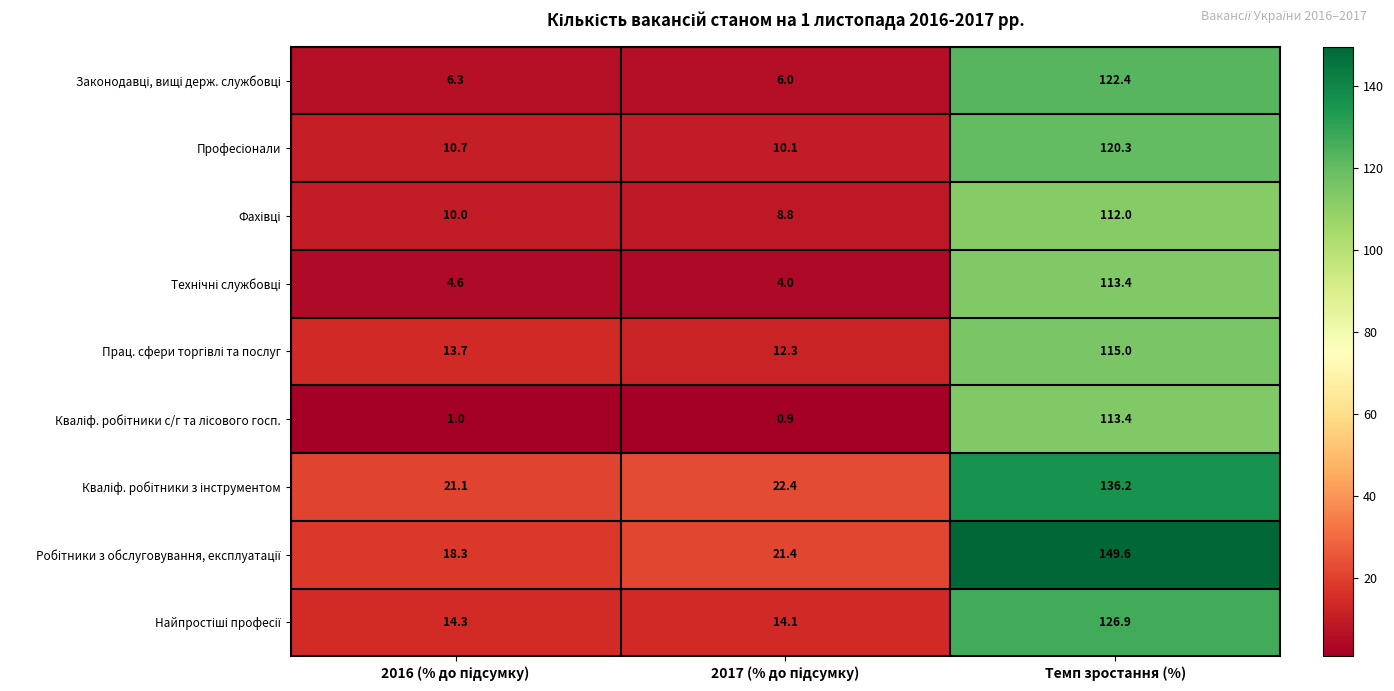

At which category is the sum across all series the highest?

Темп зростання (%)